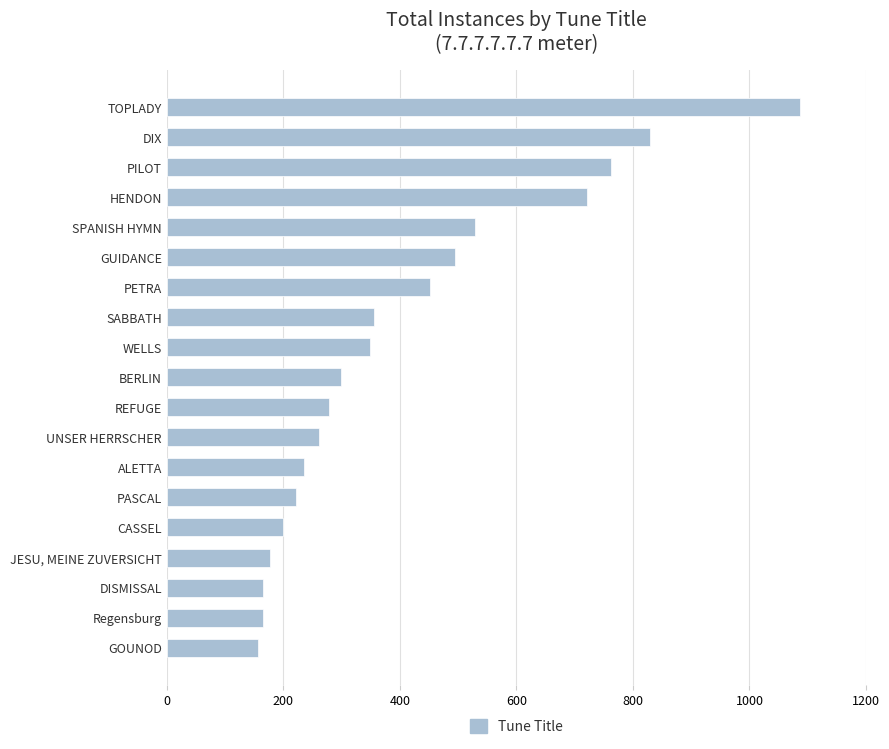

Read the value at PETRA.

452